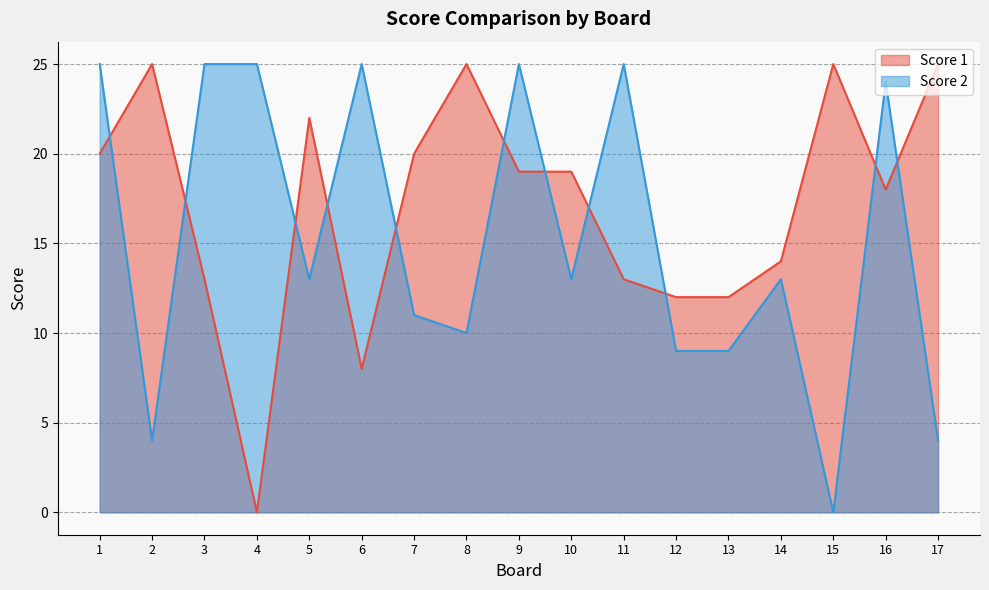

What is the sum of the Score 1 values at 3 and 2?

38